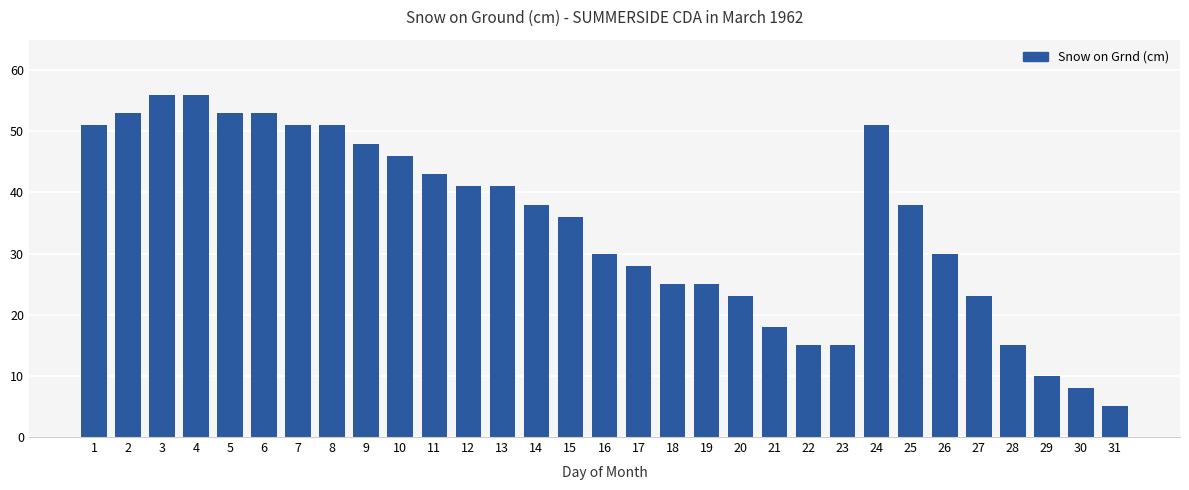

What is the value of the 12th bar from the left?

41